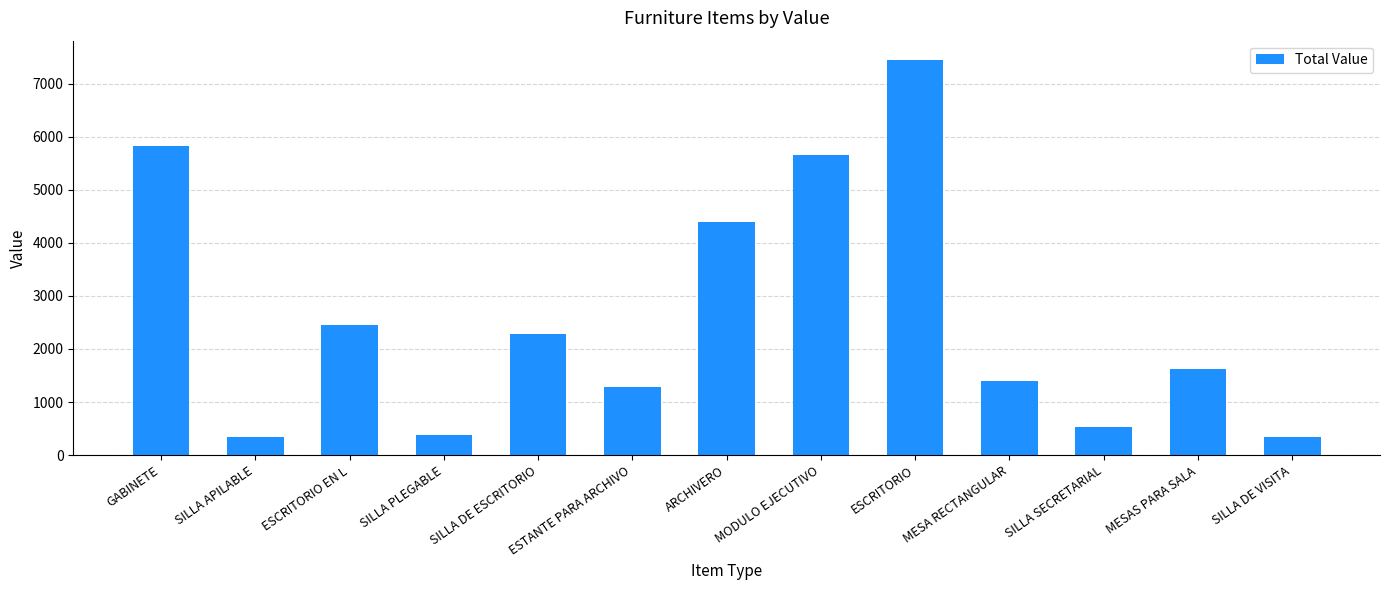

What is the smallest value displayed?

331.8